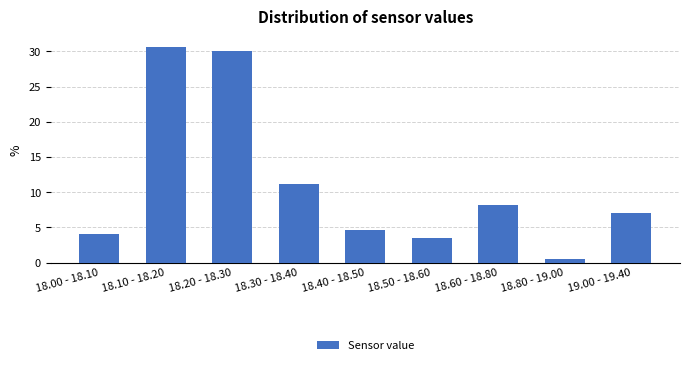

Reading left to right, extract all data points from this chart.

4.1	30.6	30.0	11.2	4.7	3.5	8.2	0.6	7.1